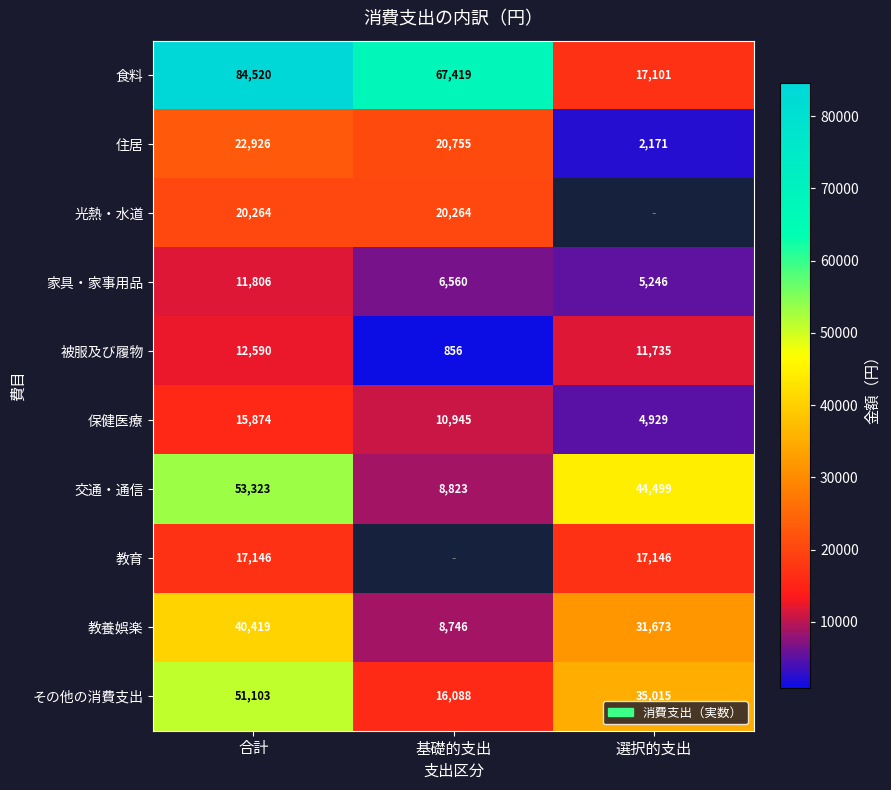

True or false: 教育 has a value of 17146 at 合計.

True